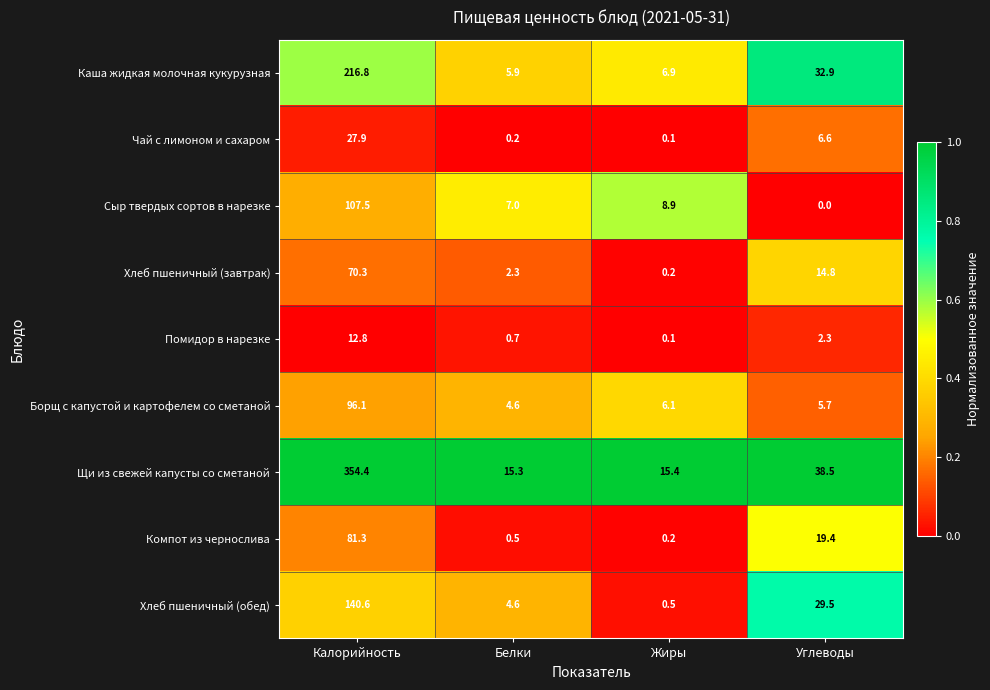

True or false: Хлеб пшеничный (обед) has a value of 0.5 at Жиры.

True